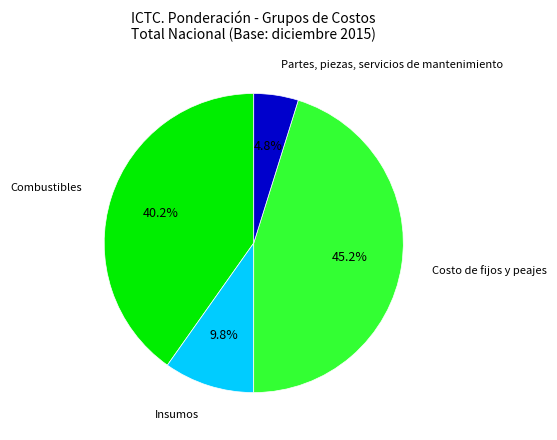

Is there a majority slice in this chart?

No